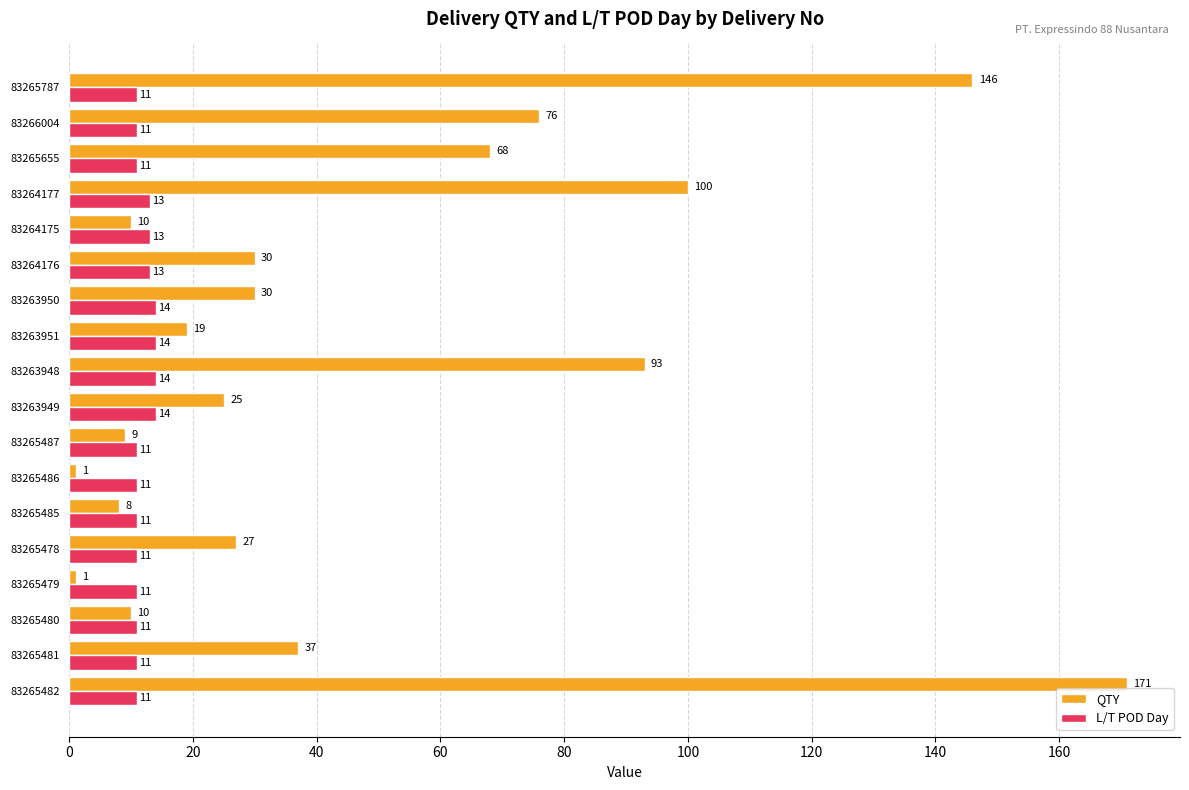

At how many categories does at least one series exceed 117?

2